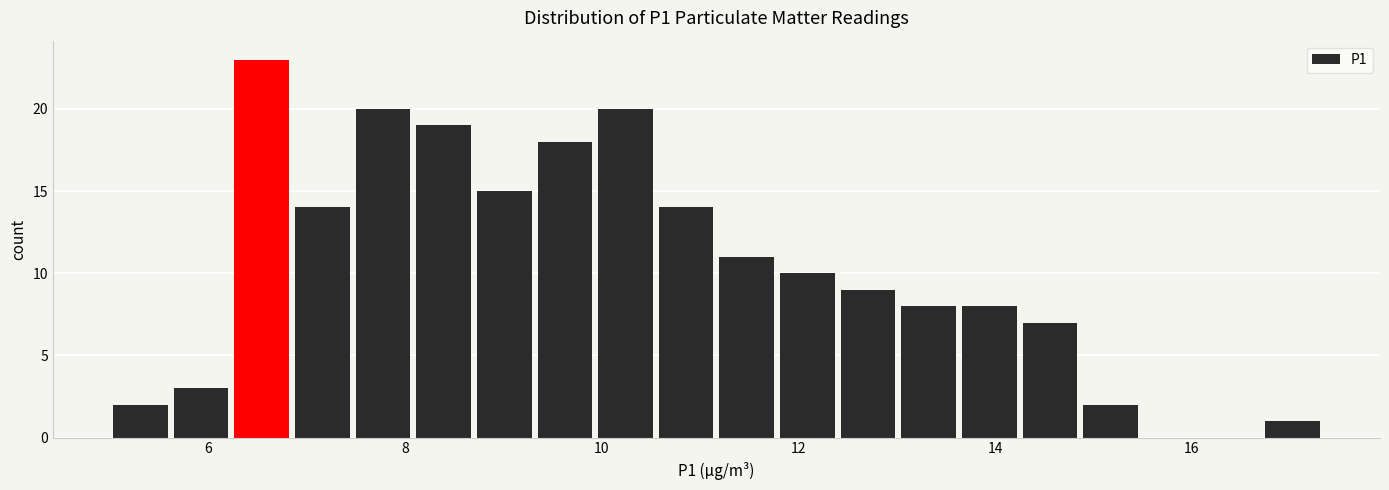

Around what value on the x-axis is the tallest bar? Give the approximate position of its centre, as read against the axis.

6.6